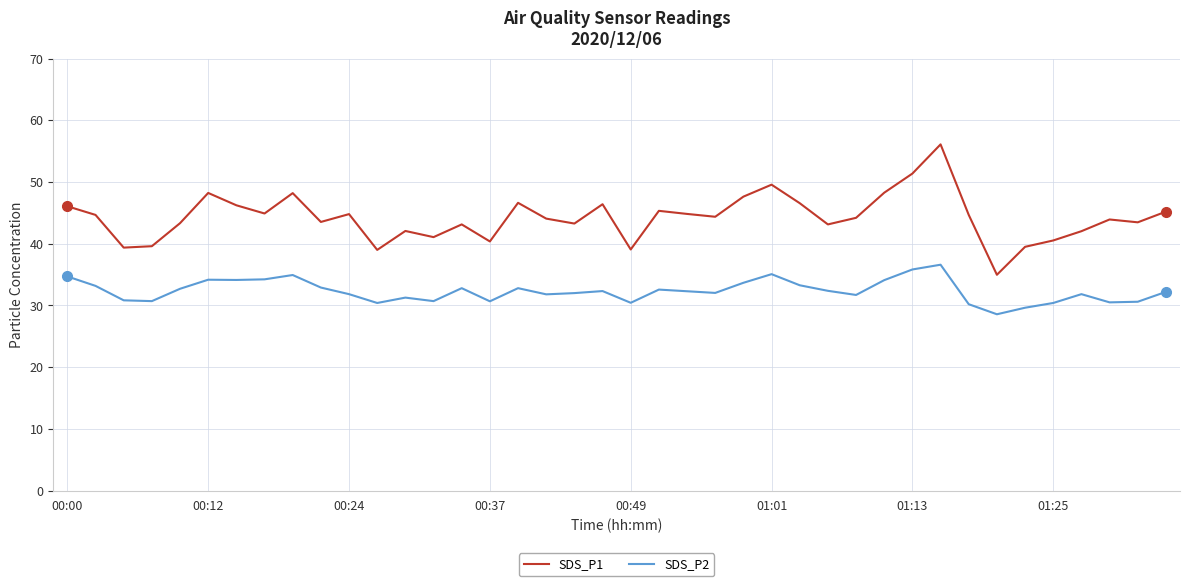

Rank the series by their average value, from highest to lowest.

SDS_P1, SDS_P2